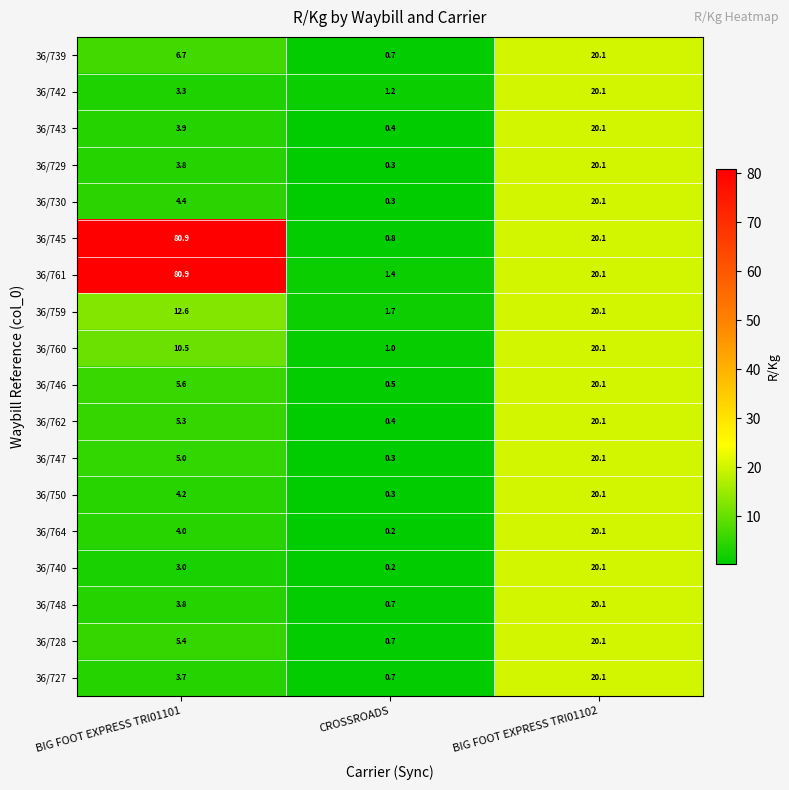

The value of 36/760 at BIG FOOT EXPRESS TRI01102 is 26.5. True or false?

False